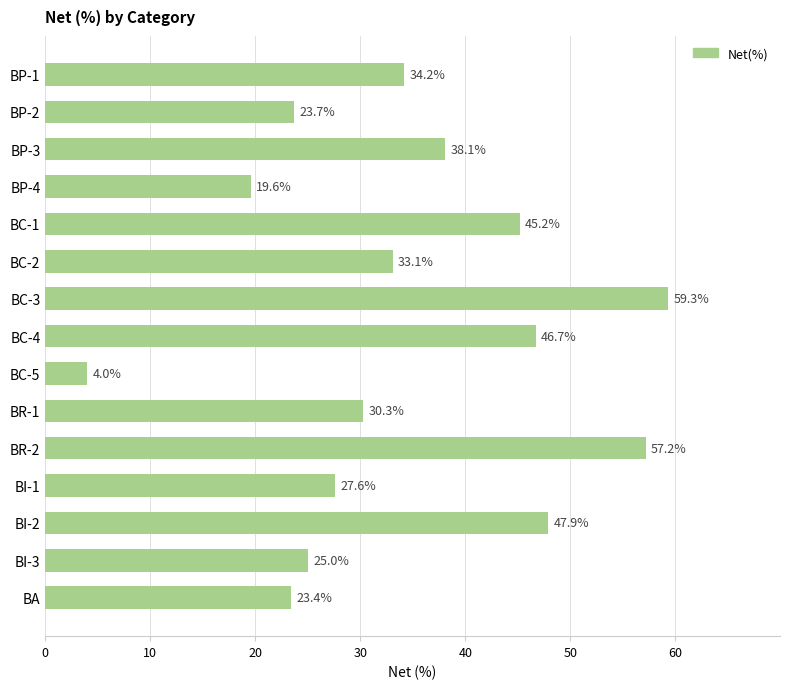

What is the change in value from BI-3 to BC-2?

+8.1